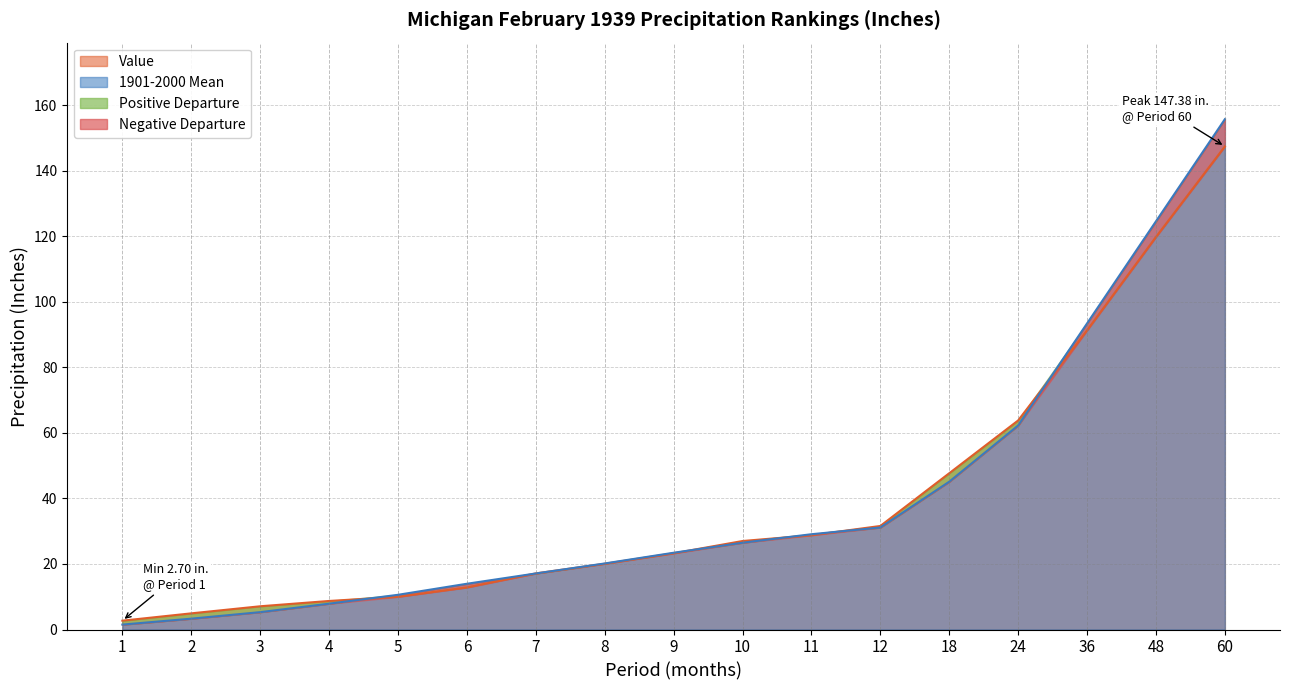

Which series has the widest spread of values?

1901-2000 Mean